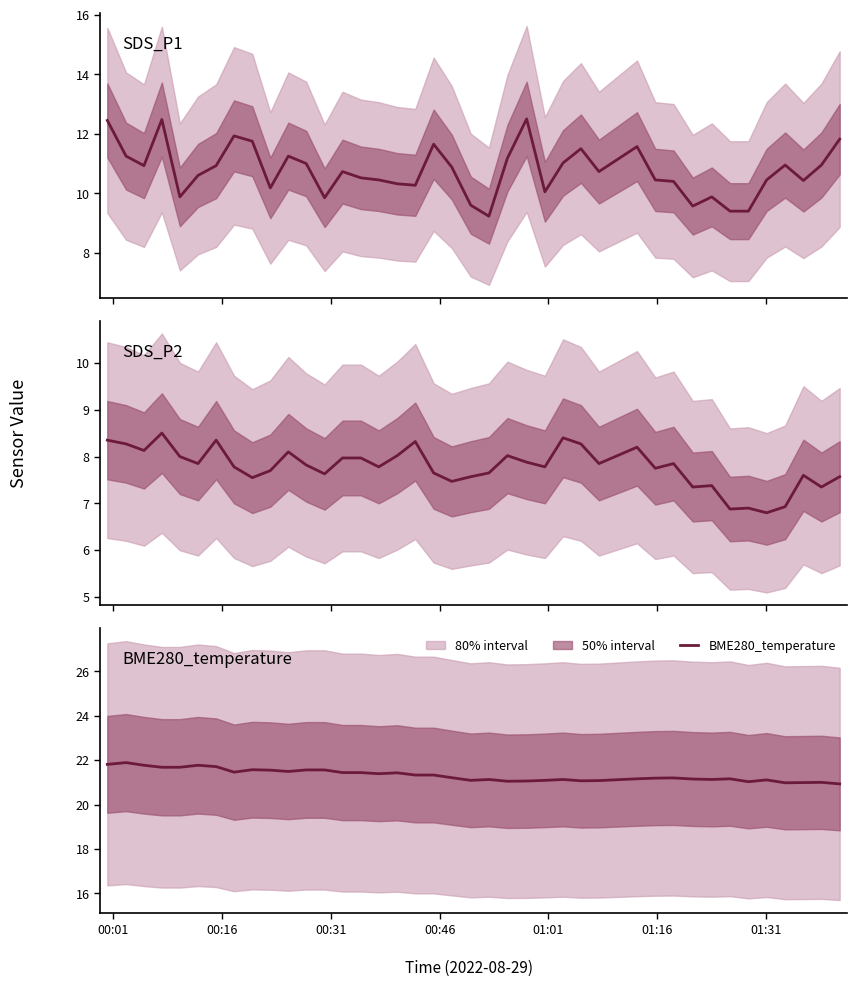

What is the average value of the BME280_temperature series?

21.3